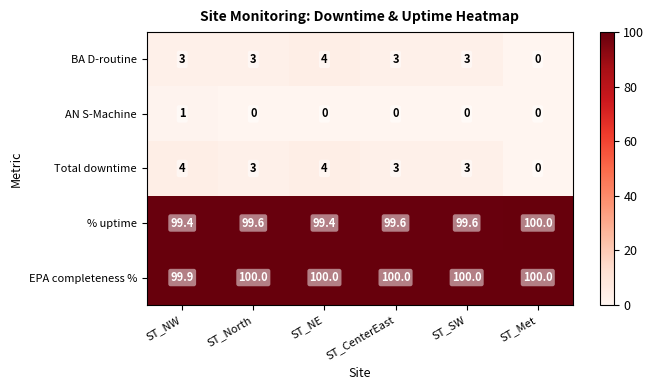

At which category is the sum across all series the highest?

ST_NE